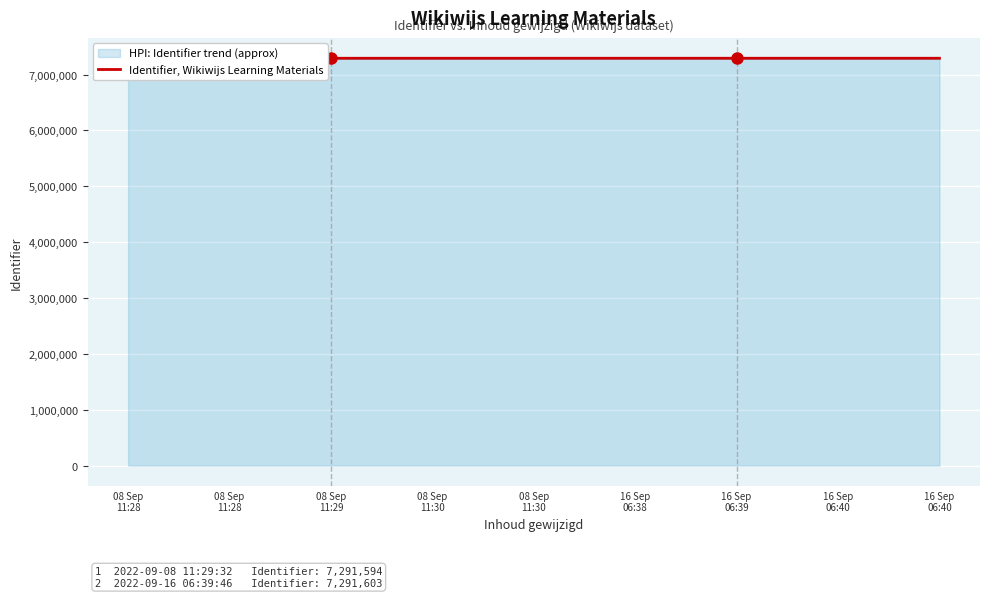

How many lines are shown in the chart?

1